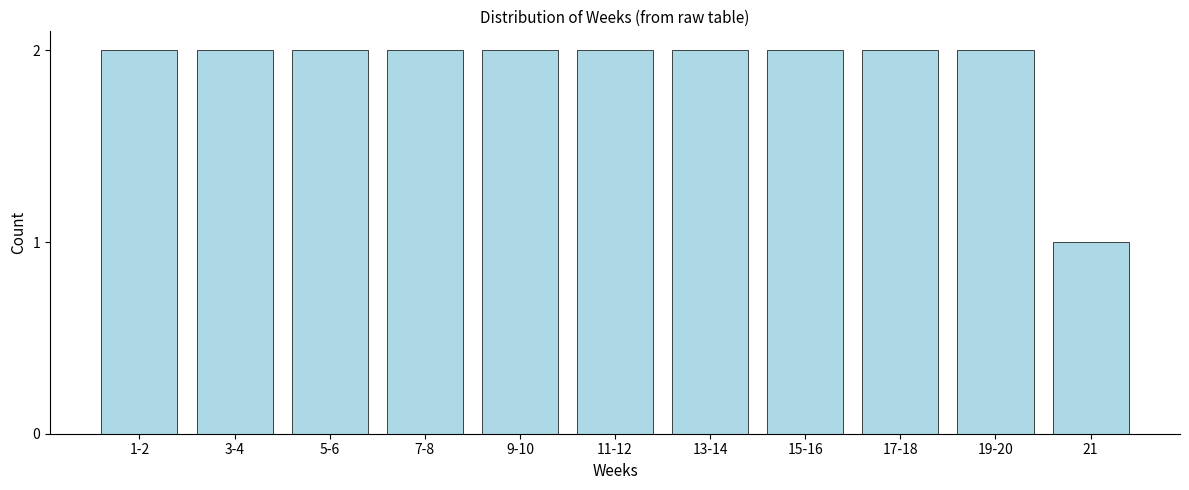

Reading left to right, extract all data points from this chart.

1-2=2	3-4=2	5-6=2	7-8=2	9-10=2	11-12=2	13-14=2	15-16=2	17-18=2	19-20=2	21=1